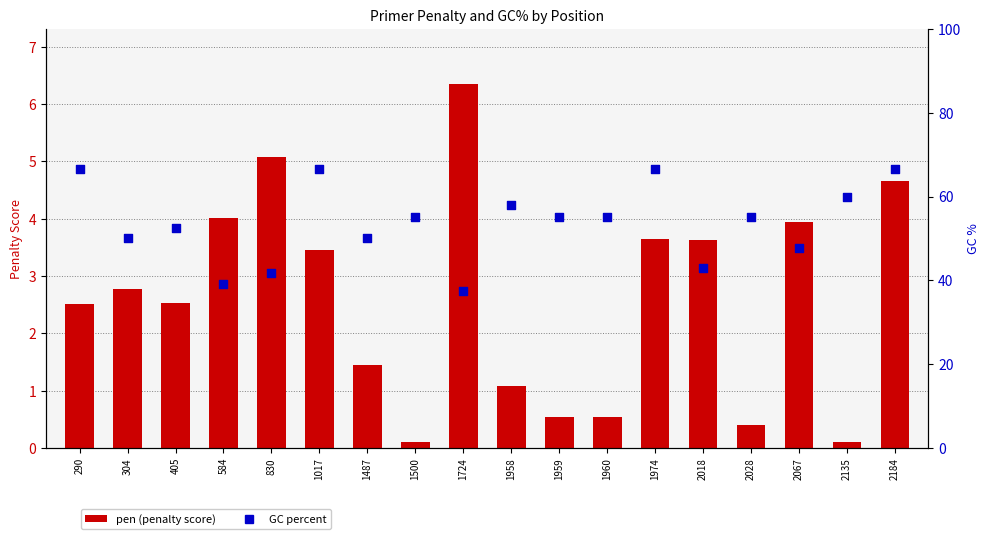

Is the value of pen (penalty score) at 2184 greater than the value of GC percent at 2028?

No